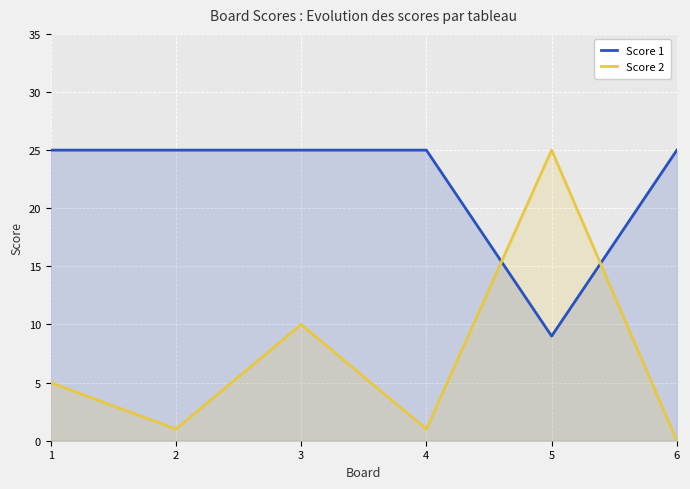

What is the approximate value of Score 2 at 3?

10